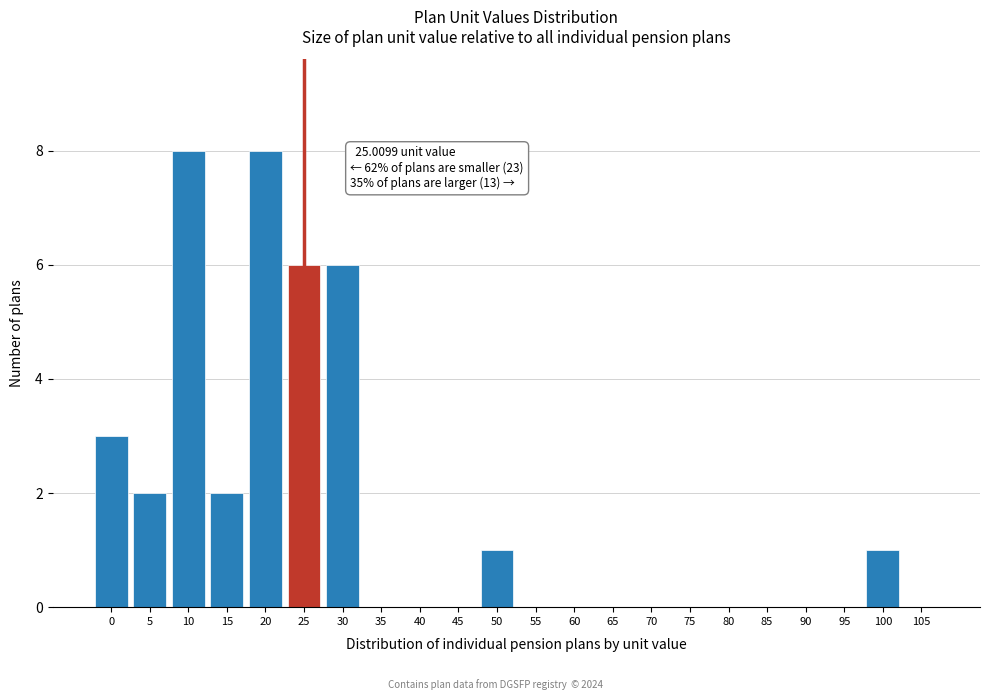

Reading left to right, list all the values displayed in this chart.

0=3	5=2	10=8	15=2	20=8	25=6	30=6	35=0	40=0	45=0	50=1	55=0	60=0	65=0	70=0	75=0	80=0	85=0	90=0	95=0	100=1	105=0